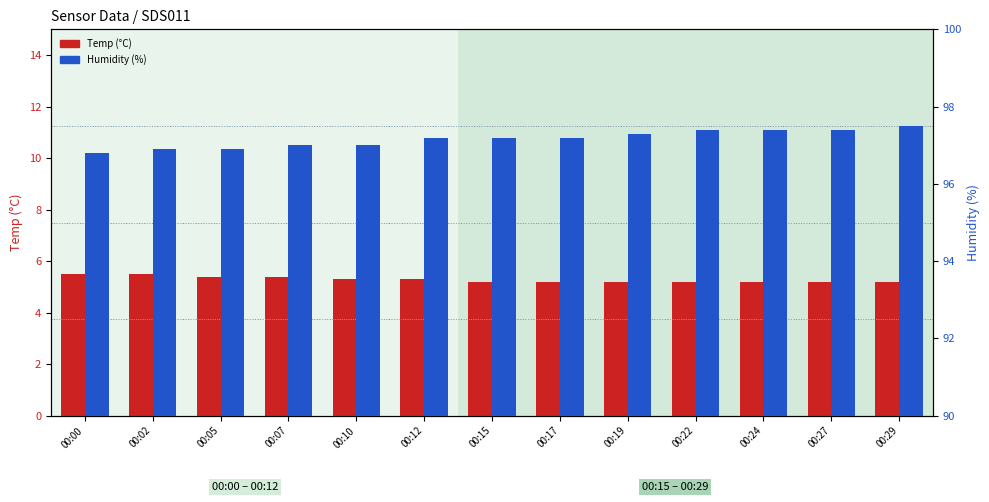

What is the total value across all series at 00:19?

102.5